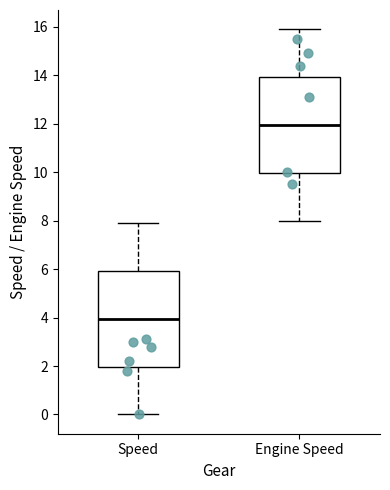

Reading left to right, transcribe this box plot: for each box, give where its median line is, the range the box spans, and where its two whiskers end, as read against the y-axis. The values are not printed on the chart, so give them approximately, as read against the axis.

Speed: median 4, box 2 to 6, whiskers 0 to 8
Engine Speed: median 12, box 10 to 14, whiskers 8 to 16